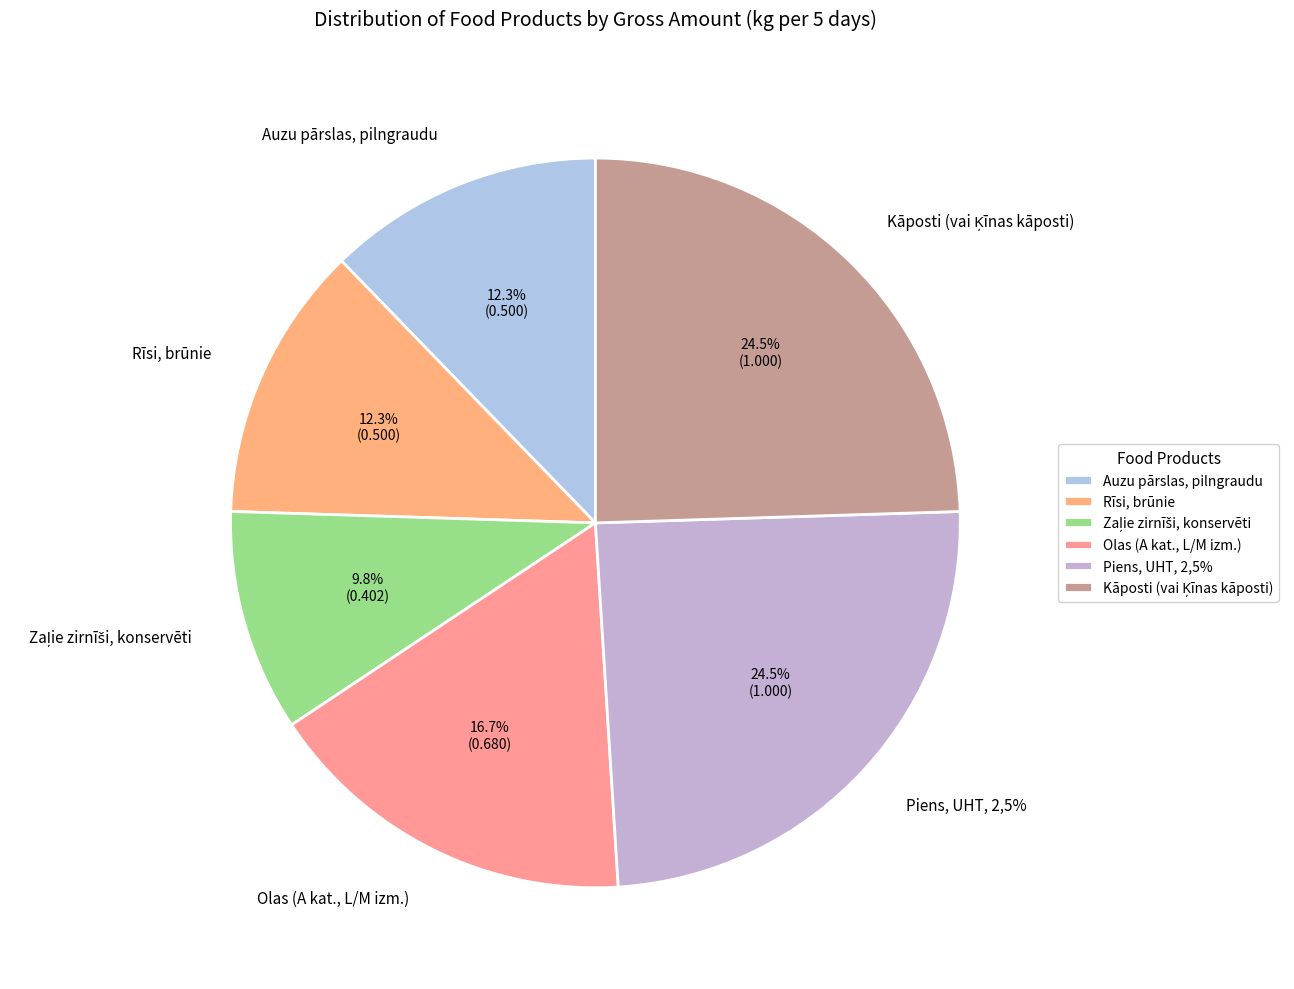

The Piens, UHT, 2,5% slice represents 25% of the pie. True or false?

True